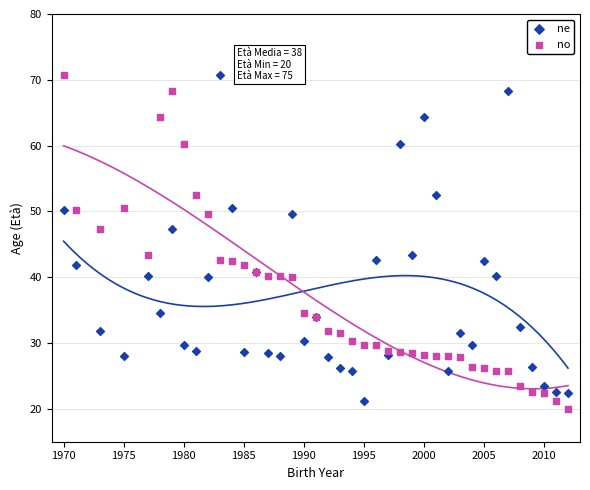

What is the X range (max minus min) for the scatter plot?

42.0